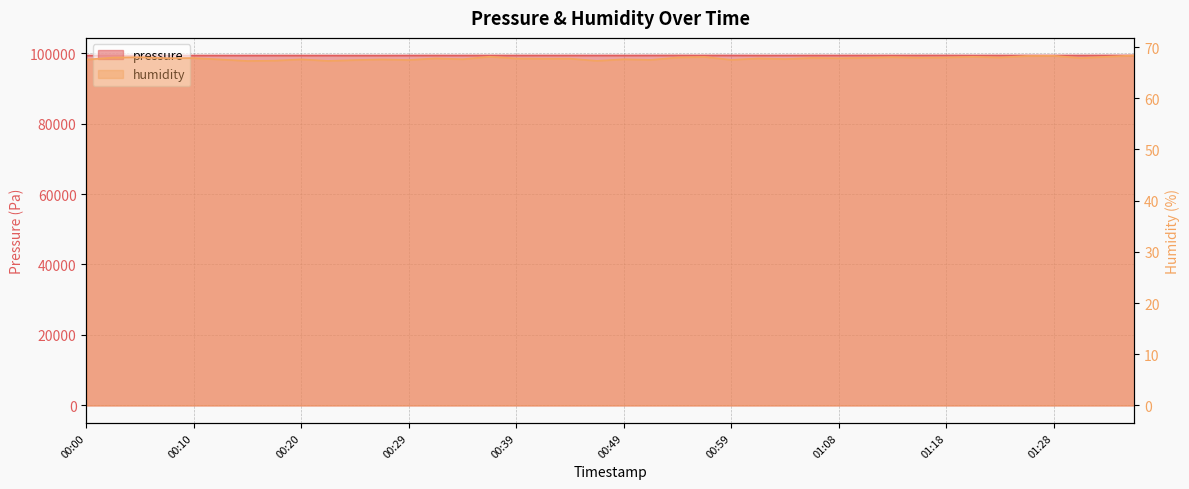

At how many categories does at least one series exceed 84410?

40